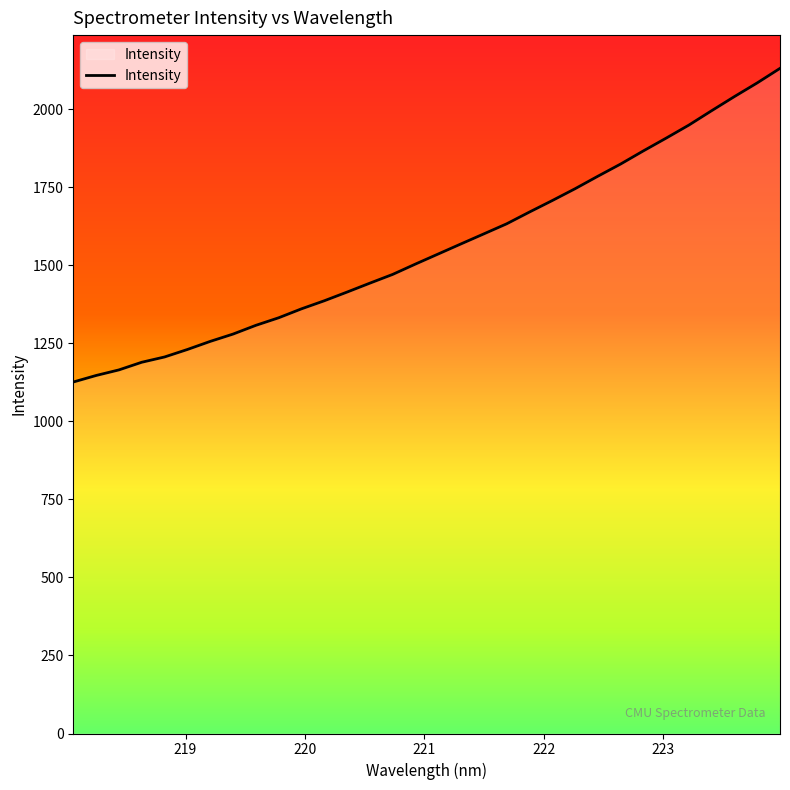

What is the difference between the maximum and minimum values?

1005.2